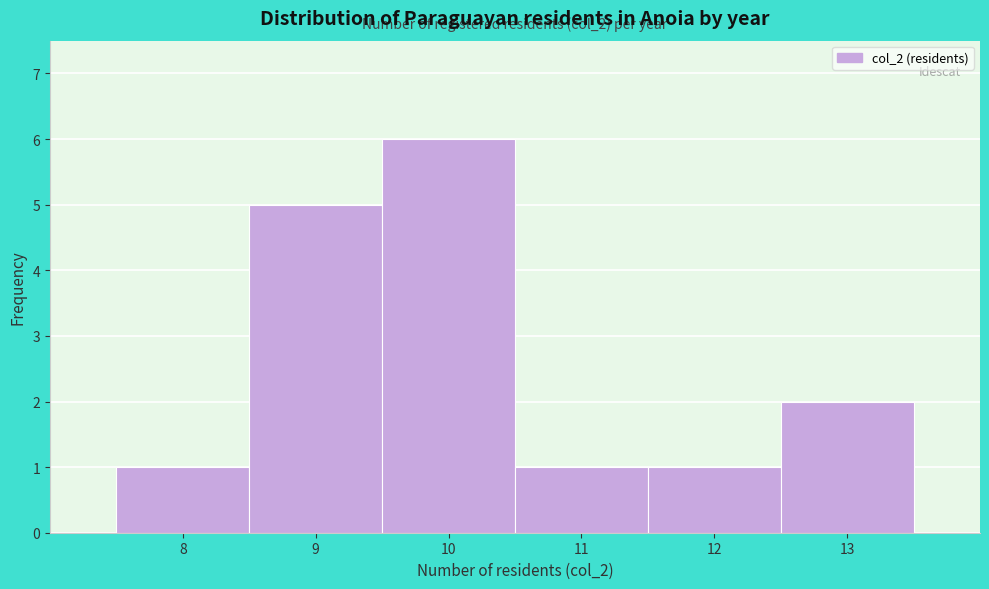

Which range on the x-axis has the tallest bar?

9.5 to 10.5